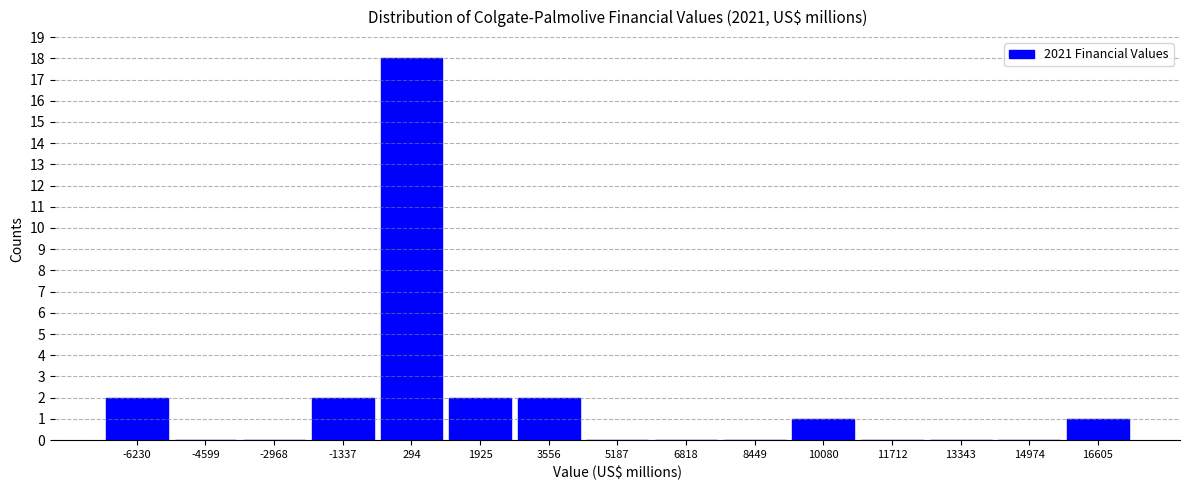

Reading left to right, transcribe this chart: for each bar, give the range it covers on the x-axis and its height. Neither the bar edges nor the heights are printed on the chart, so give them approximately, as read against the axes.

-7000 to -5400: 2
-5400 to -3800: 0
-3800 to -2200: 0
-2200 to -600: 2
-600 to 1200: 18
1200 to 2800: 2
2800 to 4400: 2
4400 to 6000: 0
6000 to 7600: 0
7600 to 9200: 0
9200 to 10800: 1
10800 to 12600: 0
12600 to 14200: 0
14200 to 15800: 0
15800 to 17400: 1